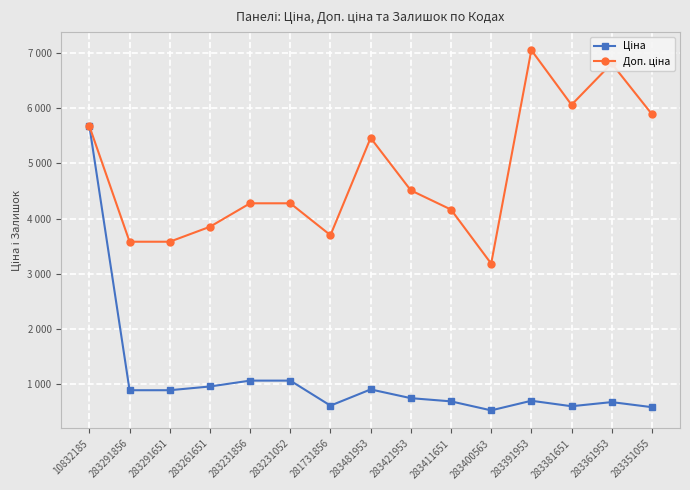

Does the chart have visible grid lines?

Yes